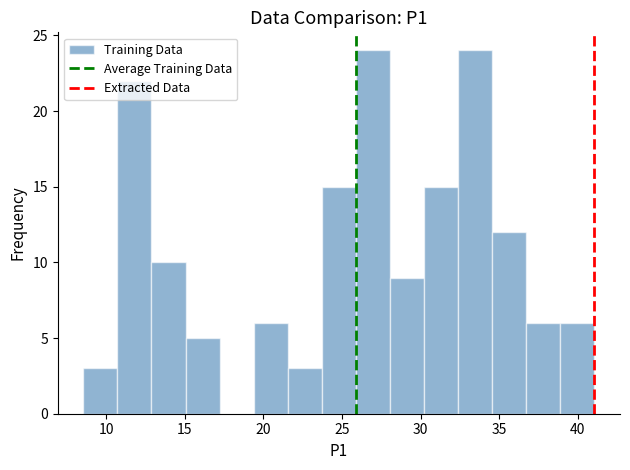

How tall is the bar that spans 30.0 to 32.5 on the x-axis? Neither the bar edges nor the heights are printed on the chart, so give them approximately, as read against the axes.

15